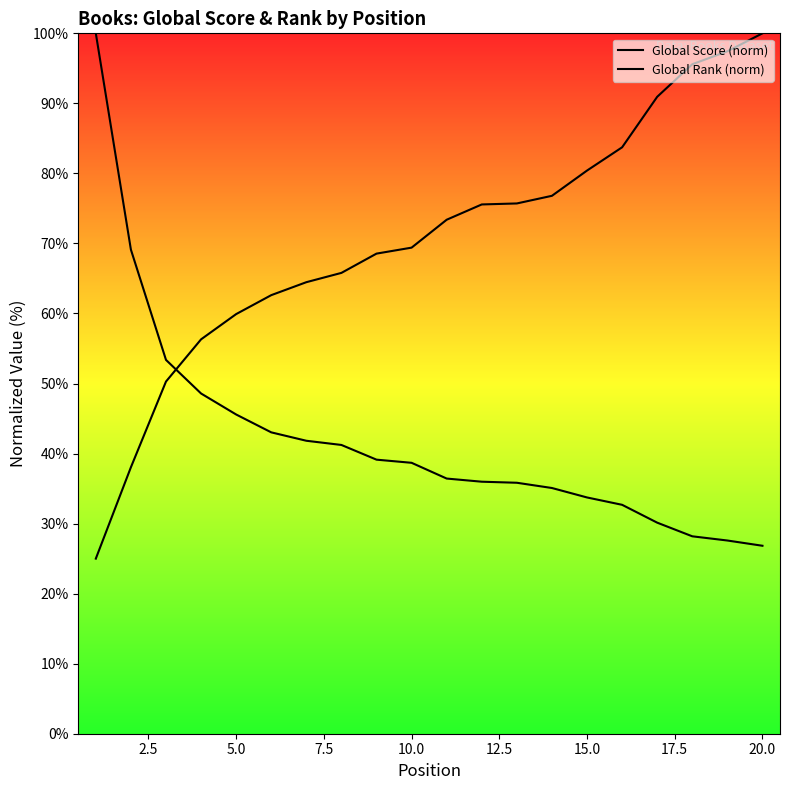

Does the chart display data point markers on the line(s)?

No